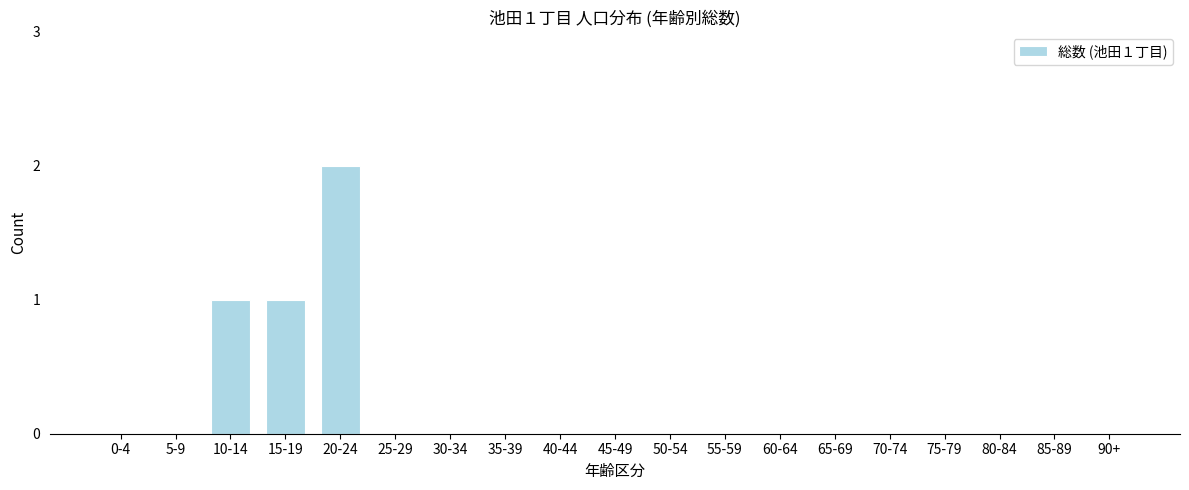

Reading right to left, list all the values displayed in this chart.

90+=0	85-89=0	80-84=0	75-79=0	70-74=0	65-69=0	60-64=0	55-59=0	50-54=0	45-49=0	40-44=0	35-39=0	30-34=0	25-29=0	20-24=2	15-19=1	10-14=1	5-9=0	0-4=0